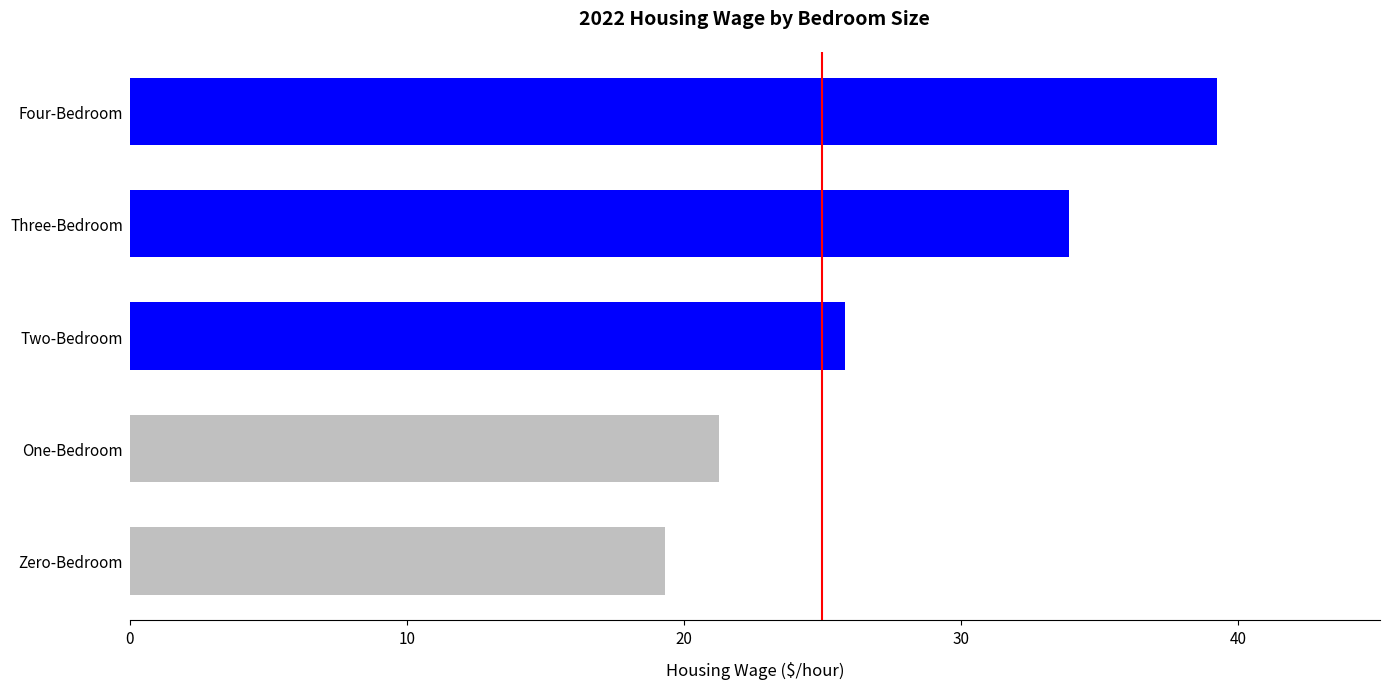

What is the difference between the maximum and minimum values?

19.9